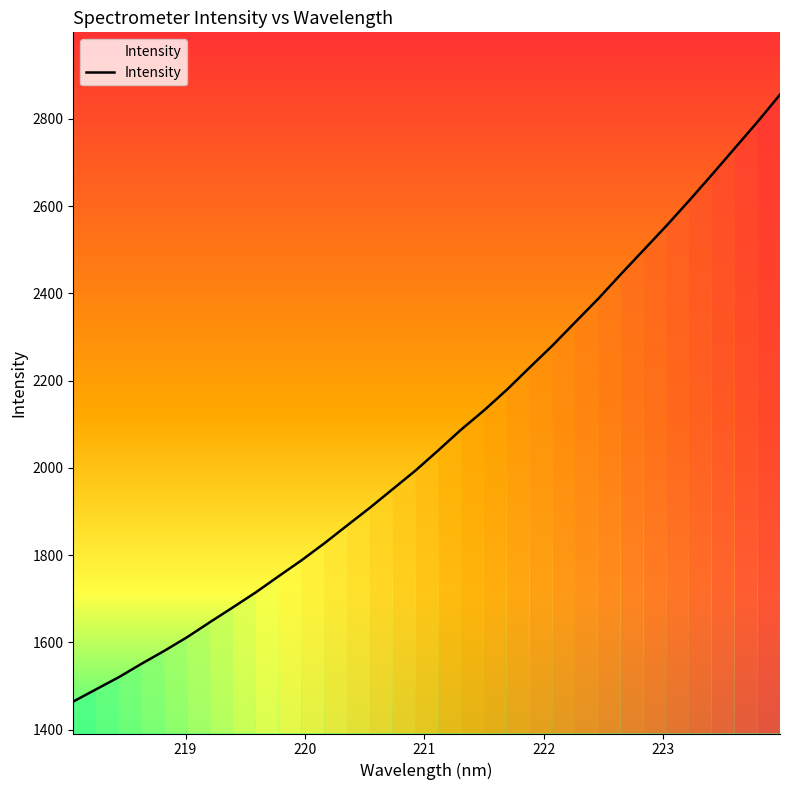

What is the maximum value shown in the chart?

2855.6